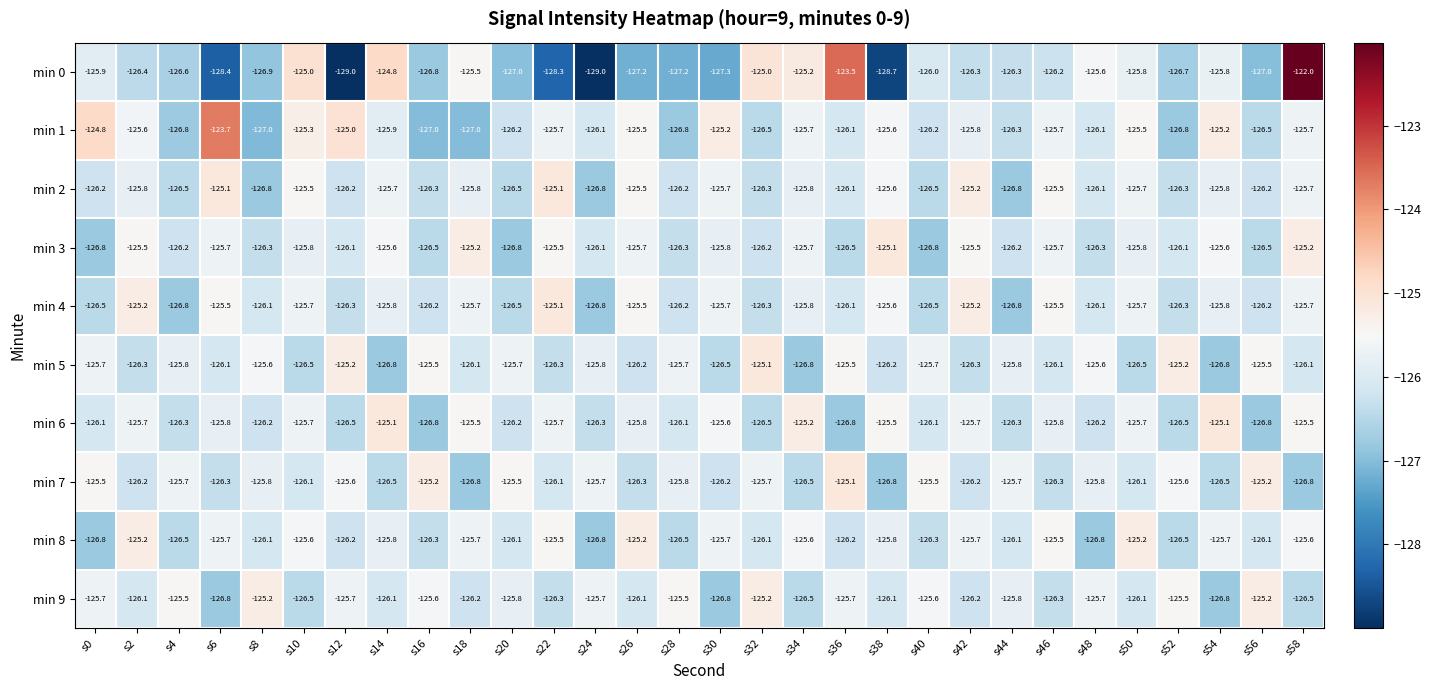

At which label is min 1 closest to -125?

s12